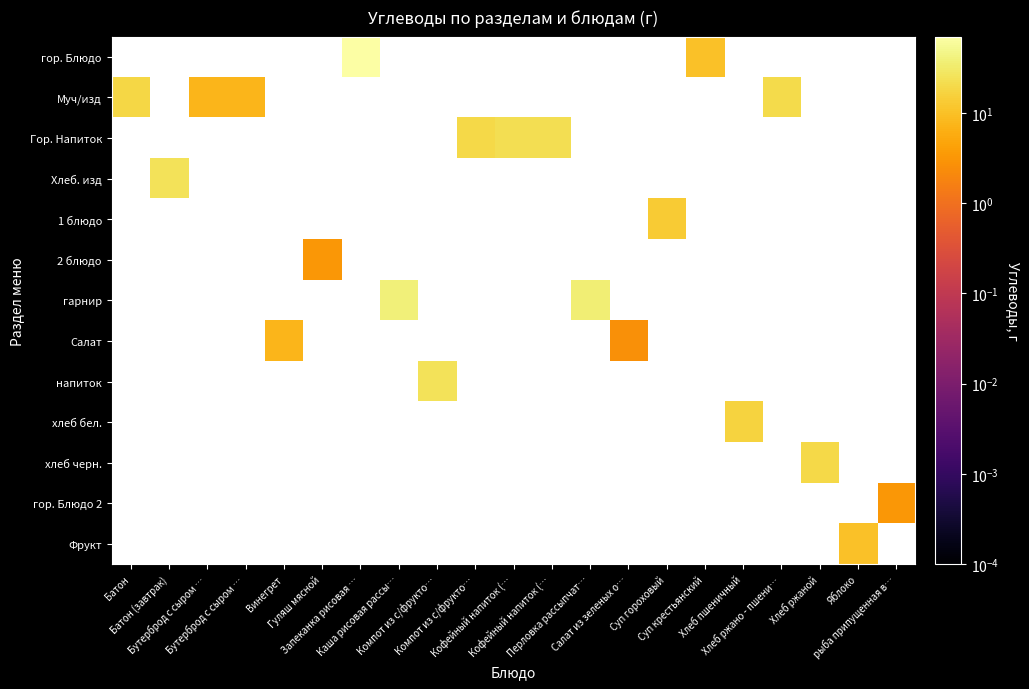

What is the difference between the maximum and minimum values in the напиток series?

1